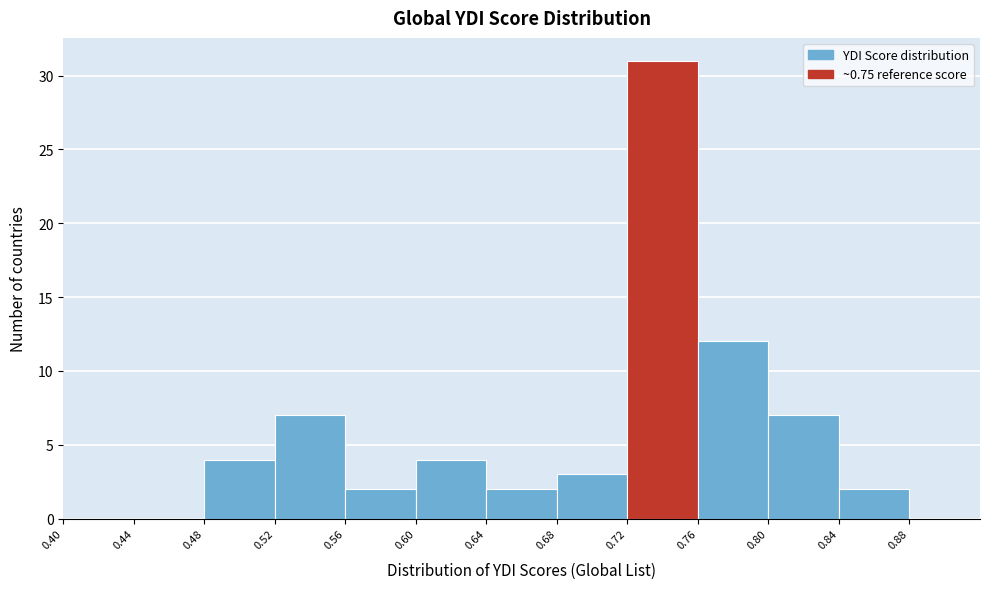

Reading left to right, transcribe this chart: for each bar, give the range it covers on the x-axis and its height. The values are not printed on the chart, so give them approximately, as read against the axis.

0.40 to 0.44: 0
0.44 to 0.48: 0
0.48 to 0.52: 4
0.52 to 0.56: 7
0.56 to 0.60: 2
0.60 to 0.64: 4
0.64 to 0.68: 2
0.68 to 0.72: 3
0.72 to 0.76: 31
0.76 to 0.80: 12
0.80 to 0.84: 7
0.84 to 0.88: 2